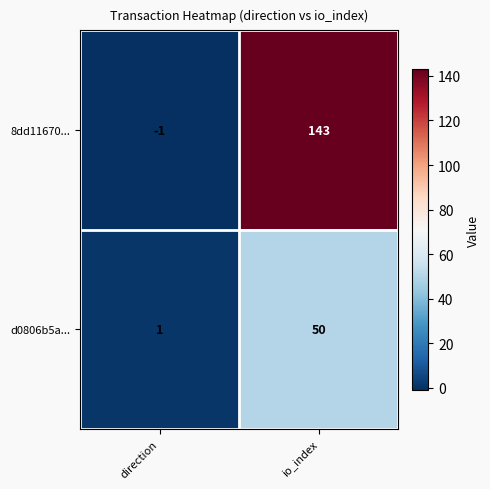

Which series has the largest total across all categories?

8dd11670...